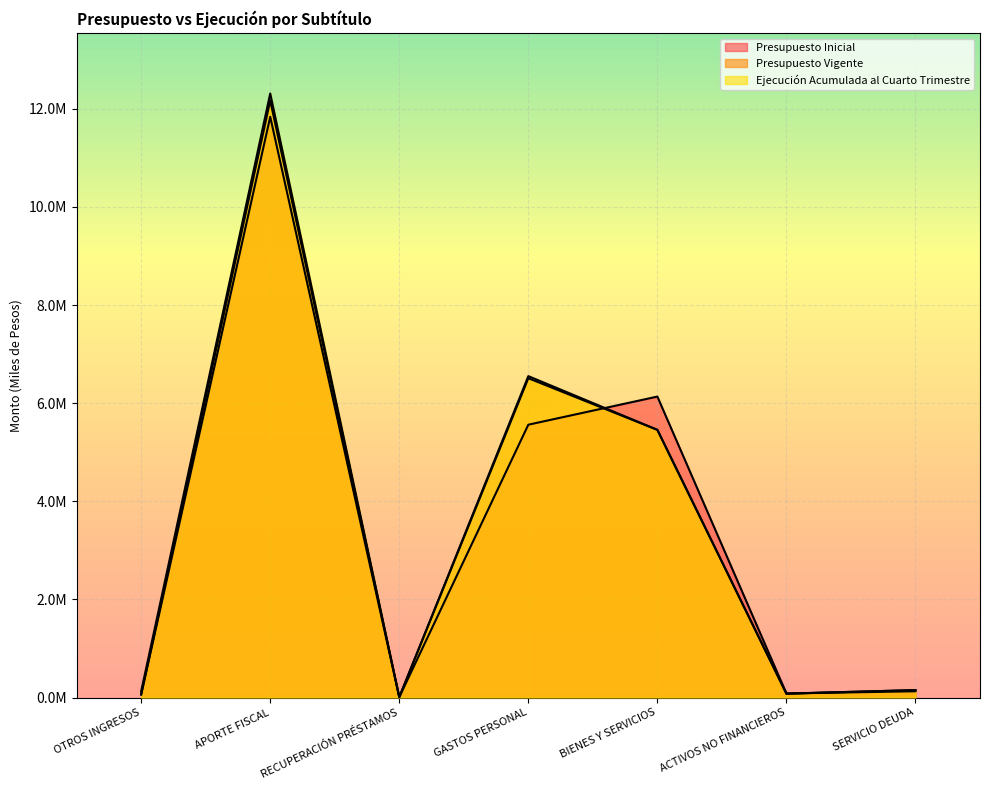

Rank the series at OTROS INGRESOS from highest to lowest value.

Ejecución Acumulada al Cuarto Trimestre, Presupuesto Inicial, Presupuesto Vigente